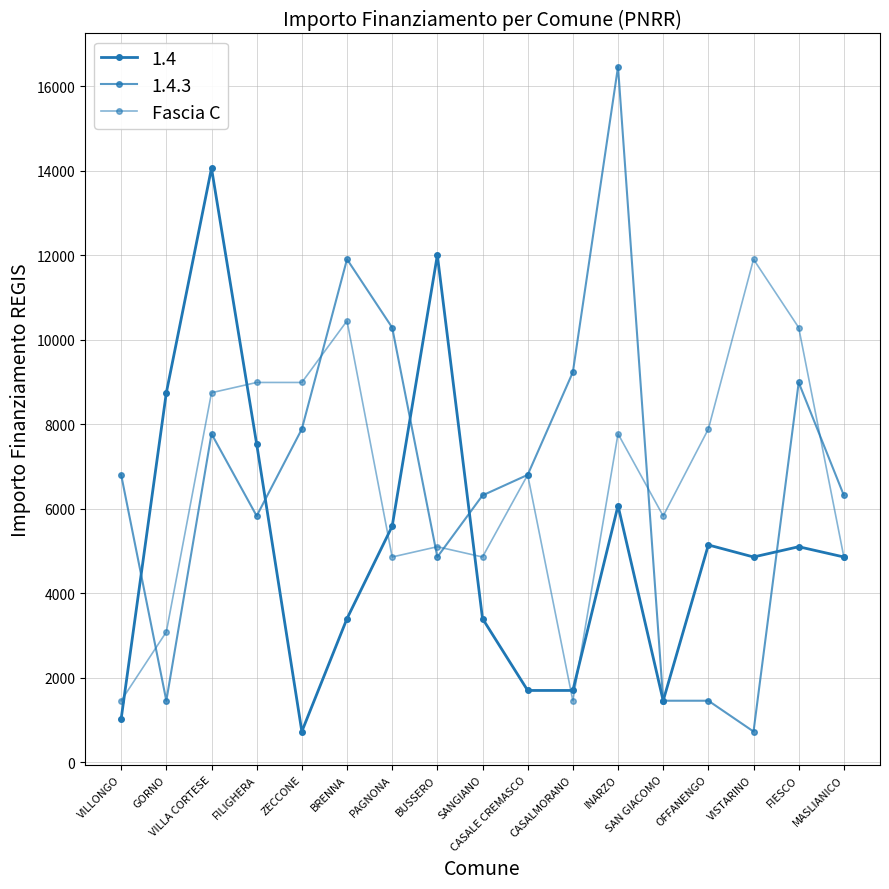

How many categories are shown in the chart?

17